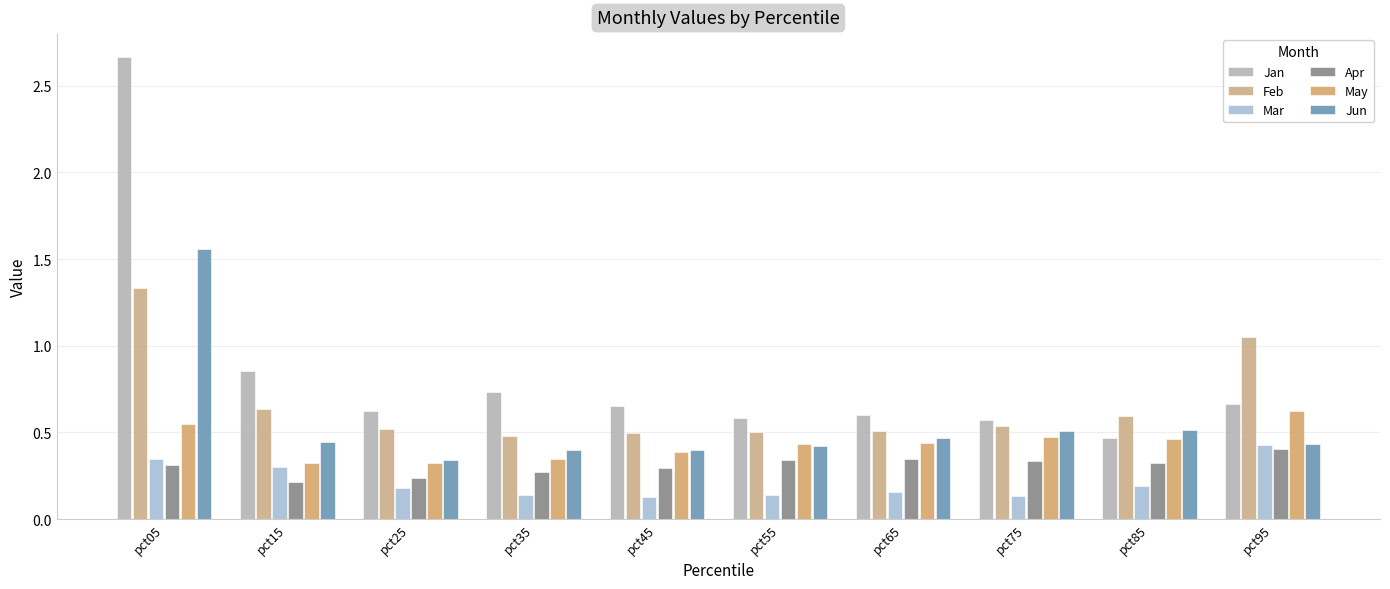

How many categories are shown in the chart?

10